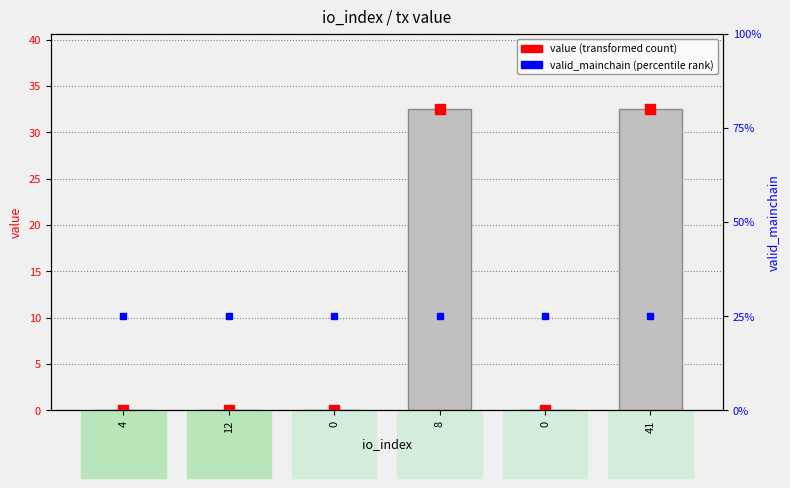

What is the difference between the values at 8 and 12?

32.5